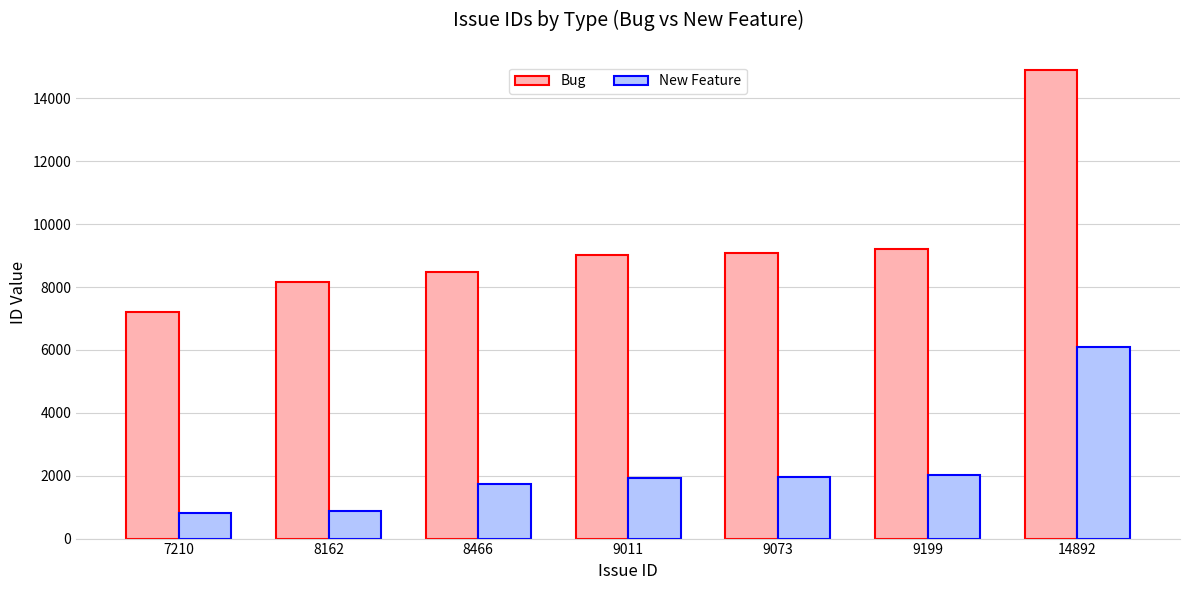

What is the difference between the New Feature values at 14892 and 8162?

5212